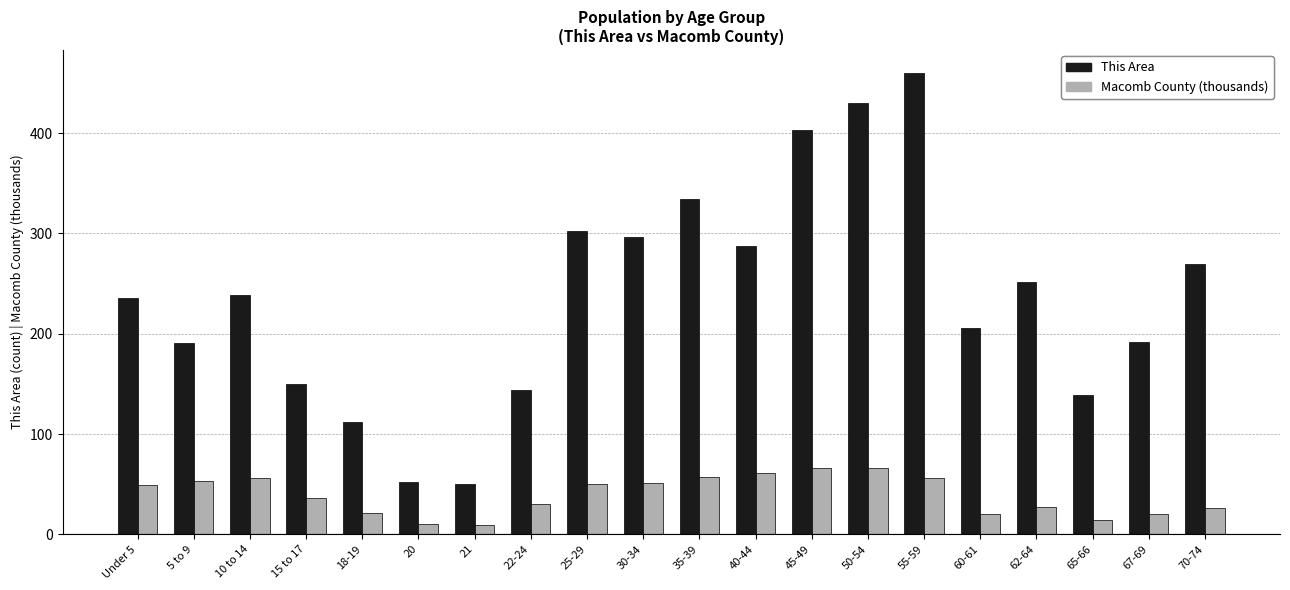

List the series in order of their peak value, lowest first.

Macomb County (thousands), This Area